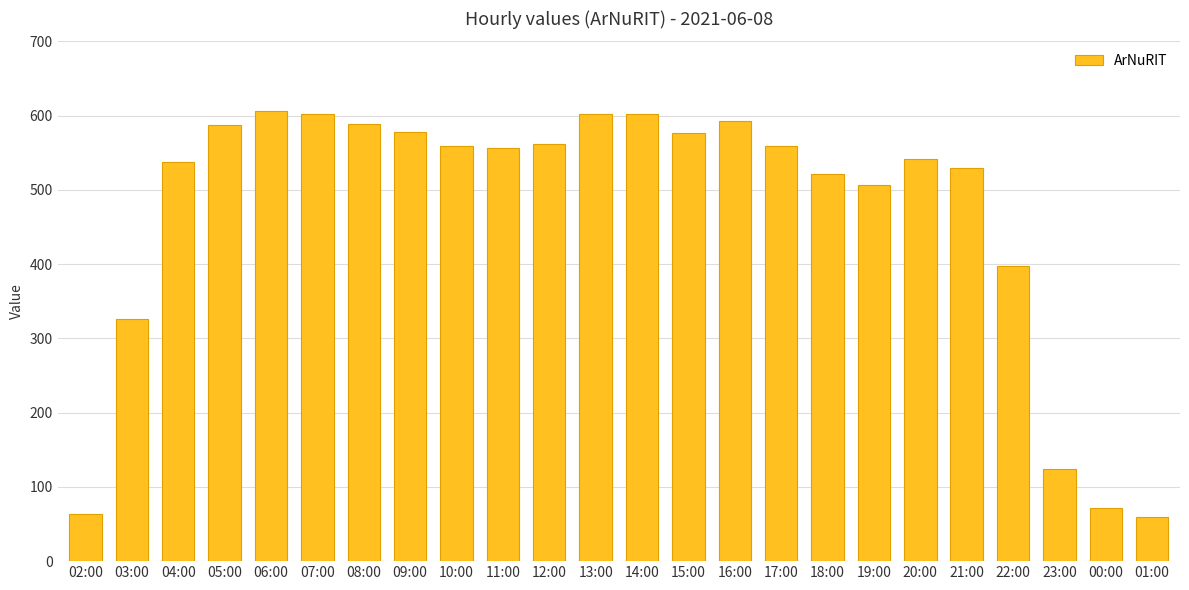

Between 21:00 and 20:00, which is larger?

20:00